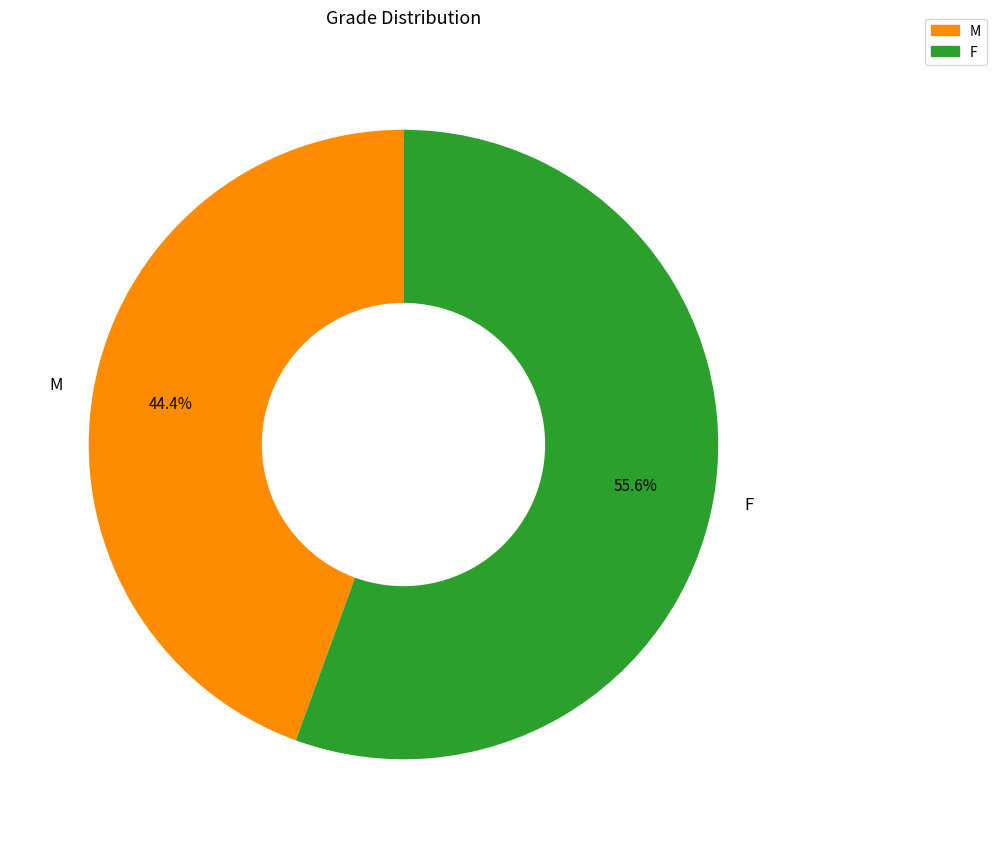

To the nearest percent, what percentage of the pie is F?

56%